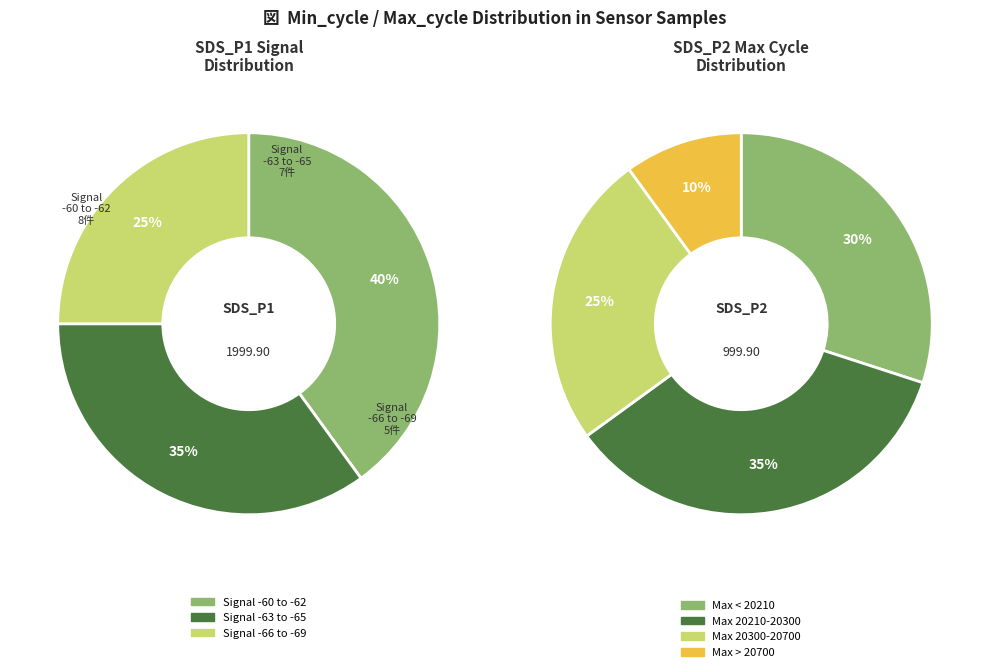

Does 28 represent more than half of the total?

No